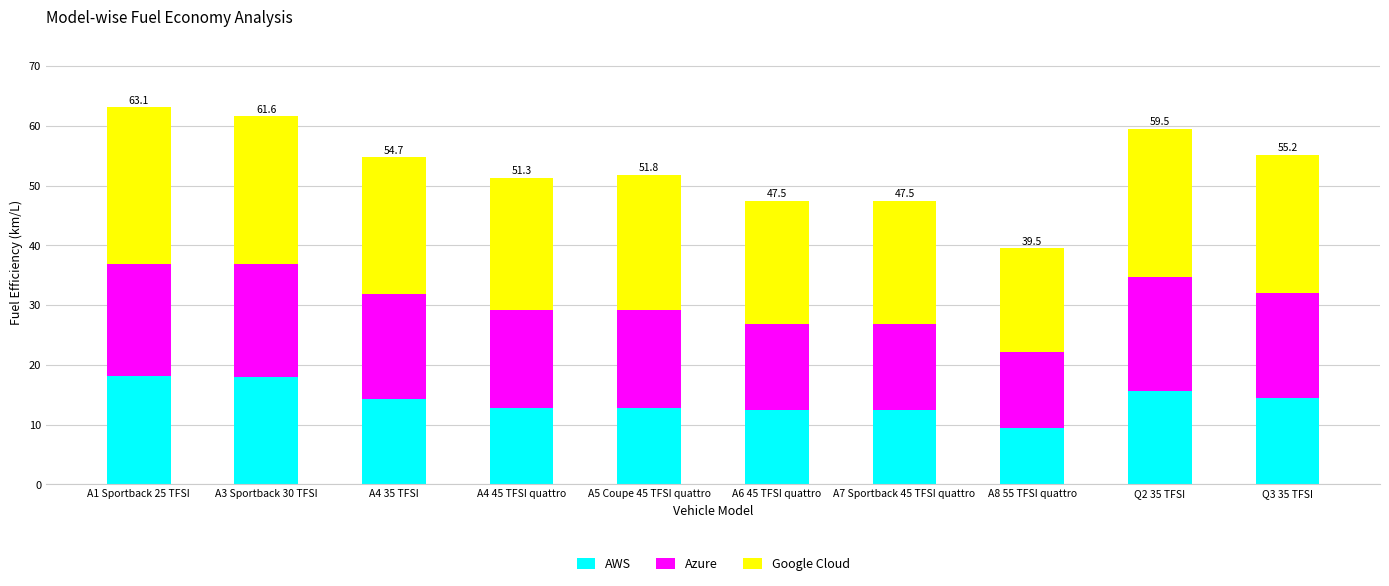

The value of AWS at A5 Coupe 45 TFSI quattro is 12.7. True or false?

True